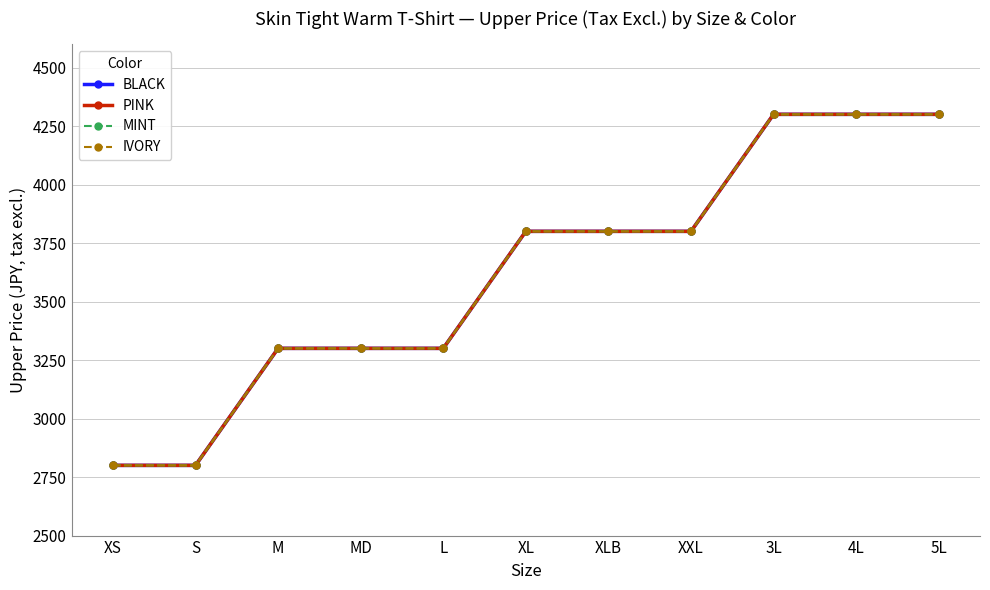

At which label does IVORY first exceed 3800?

3L